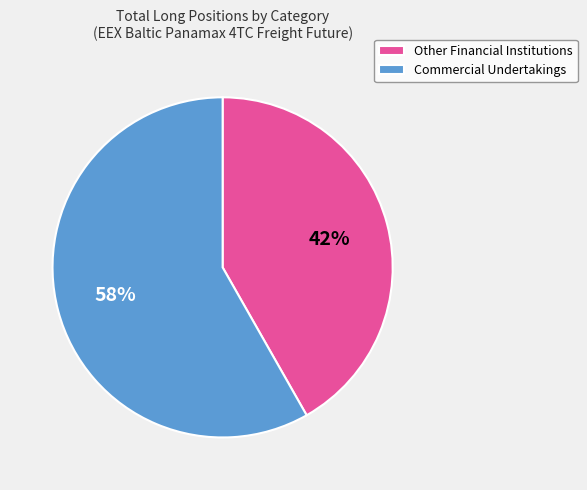

What percentage is the Commercial Undertakings slice, to the nearest percent?

58%